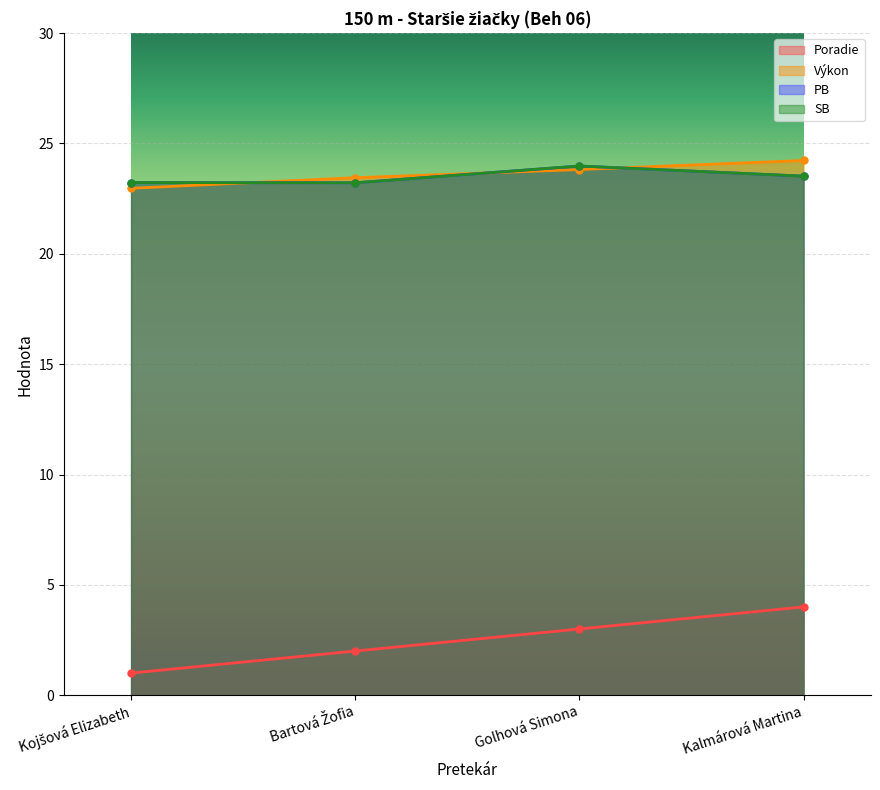

How many categories are shown in the chart?

4